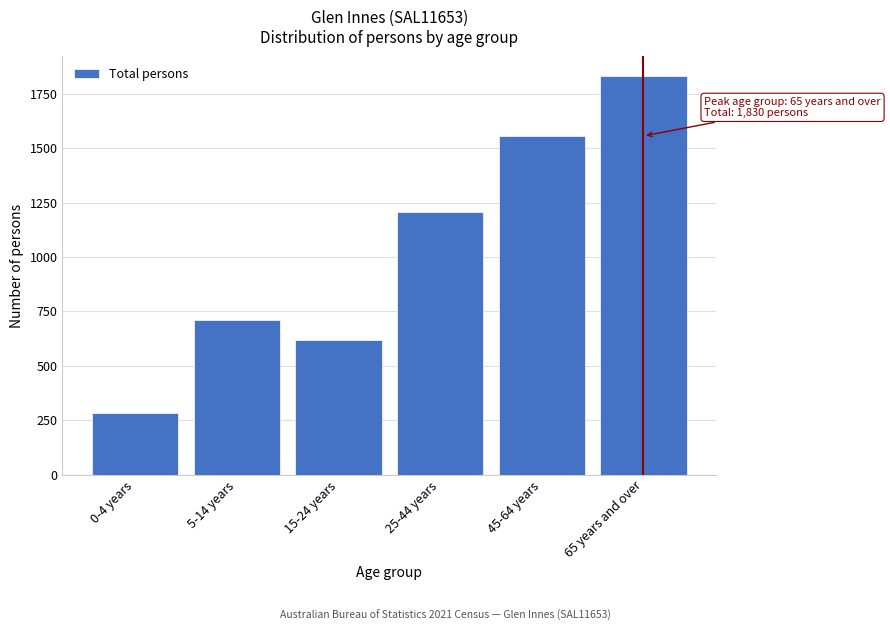

Reading right to left, list all the values displayed in this chart.

65 years and over=1830	45-64 years=1556	25-44 years=1208	15-24 years=617	5-14 years=711	0-4 years=284